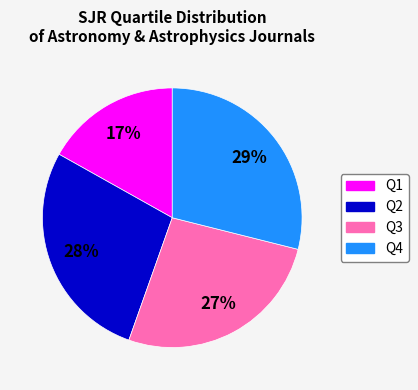

Which has a higher value, Q1 or Q4?

Q4